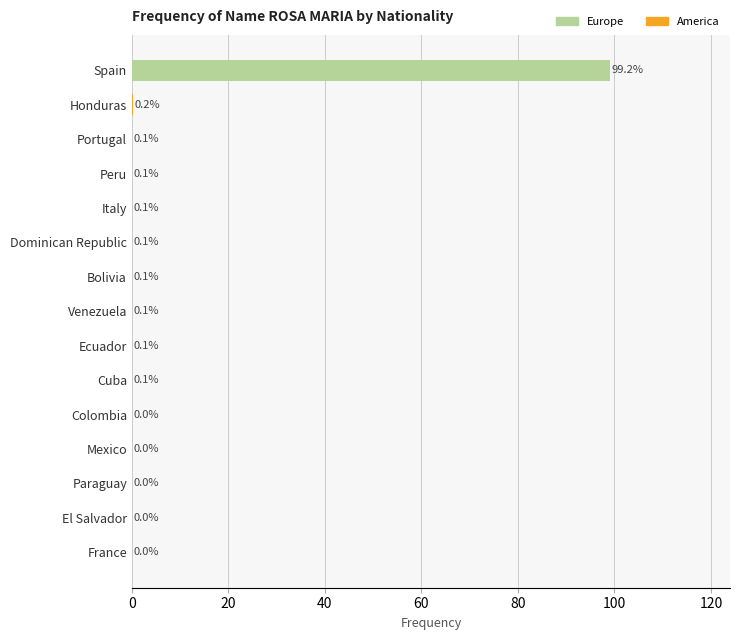

What is the change in value from Honduras to Paraguay?

-0.1